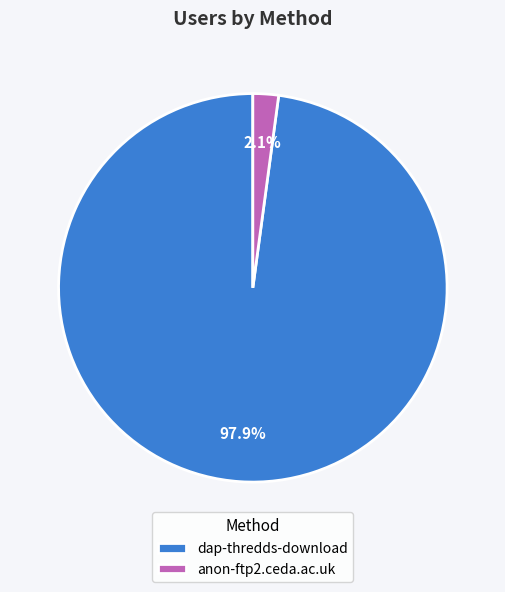

True or false: anon-ftp2.ceda.ac.uk accounts for 2% of the total.

True